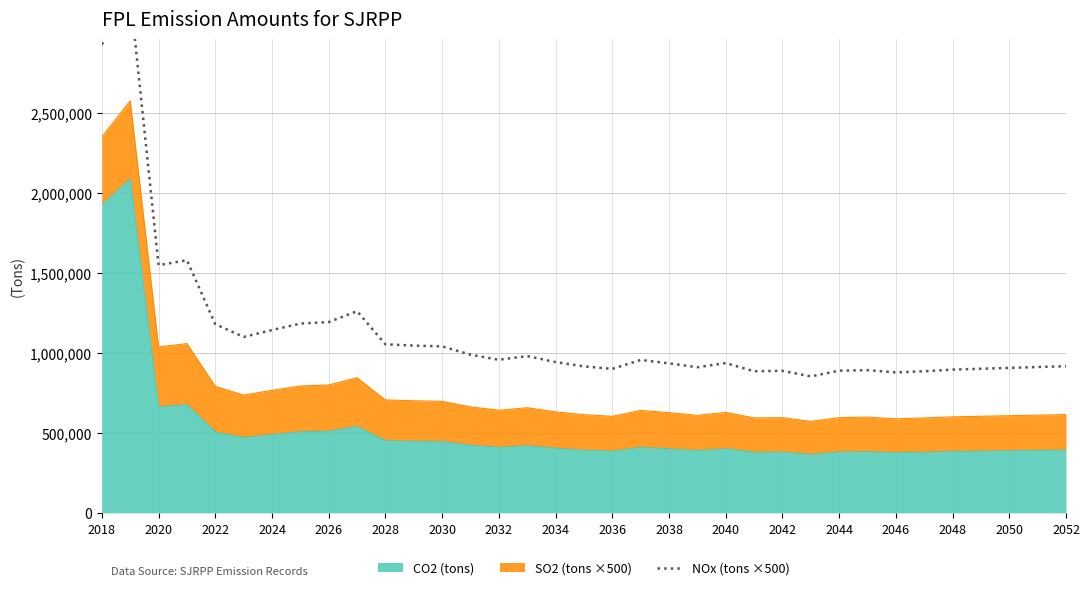

What is the value of the 19th point from the left?

899788.0